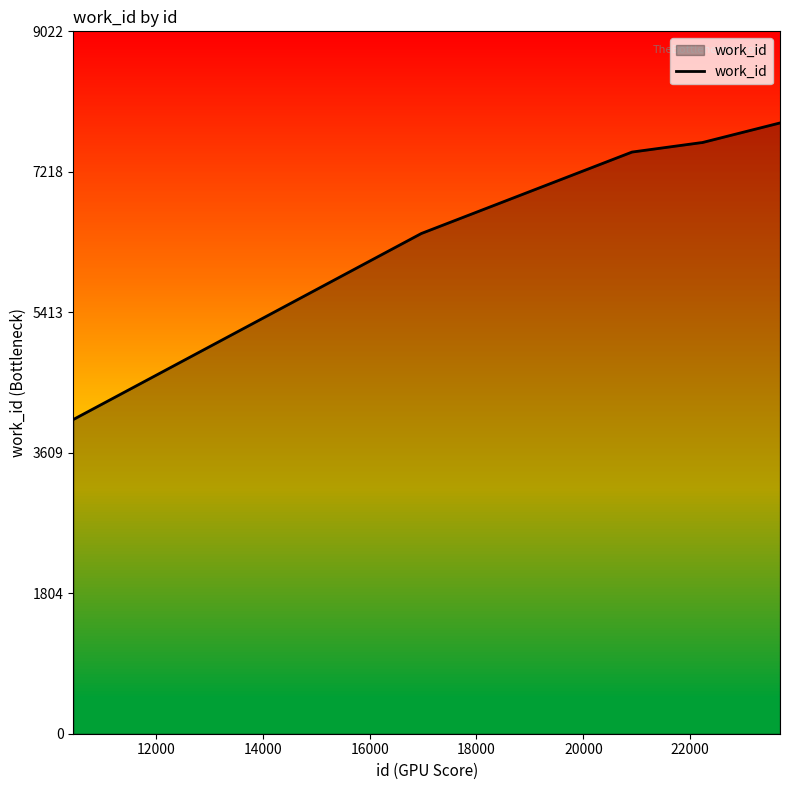

What is the greatest value displayed?

7846